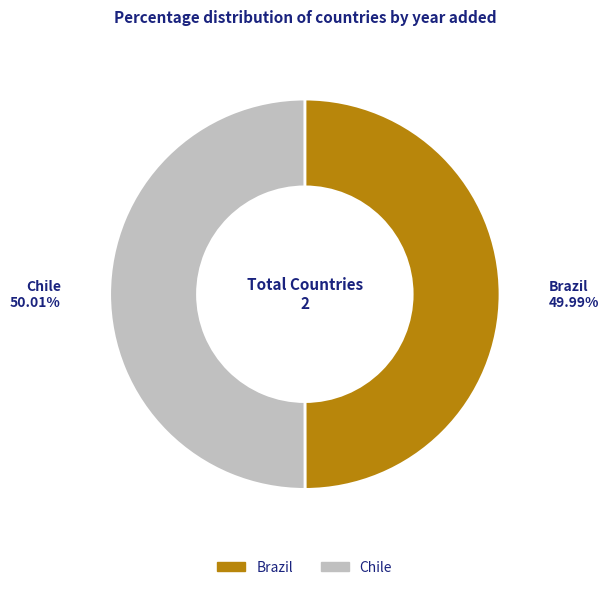

Combined, do Chile and Brazil account for over 50%?

Yes